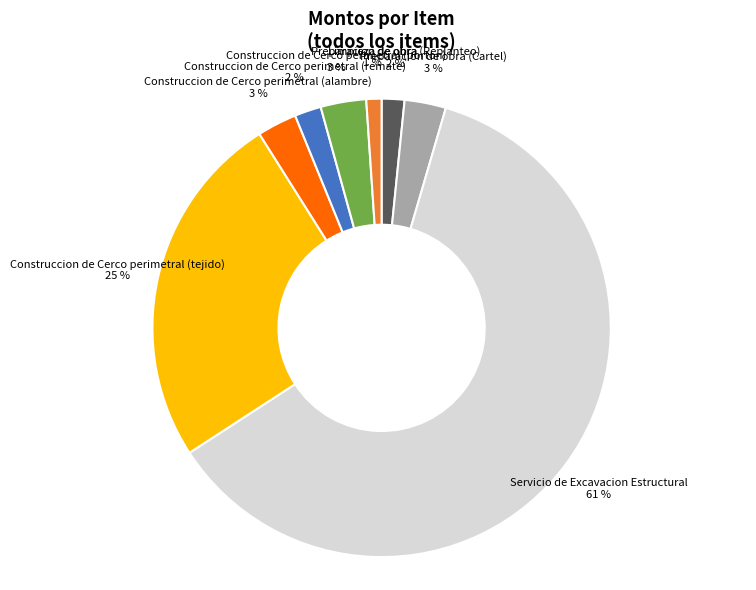

To the nearest percent, what percentage of the pie is Construccion de Cerco perimetral (remate)?

2%